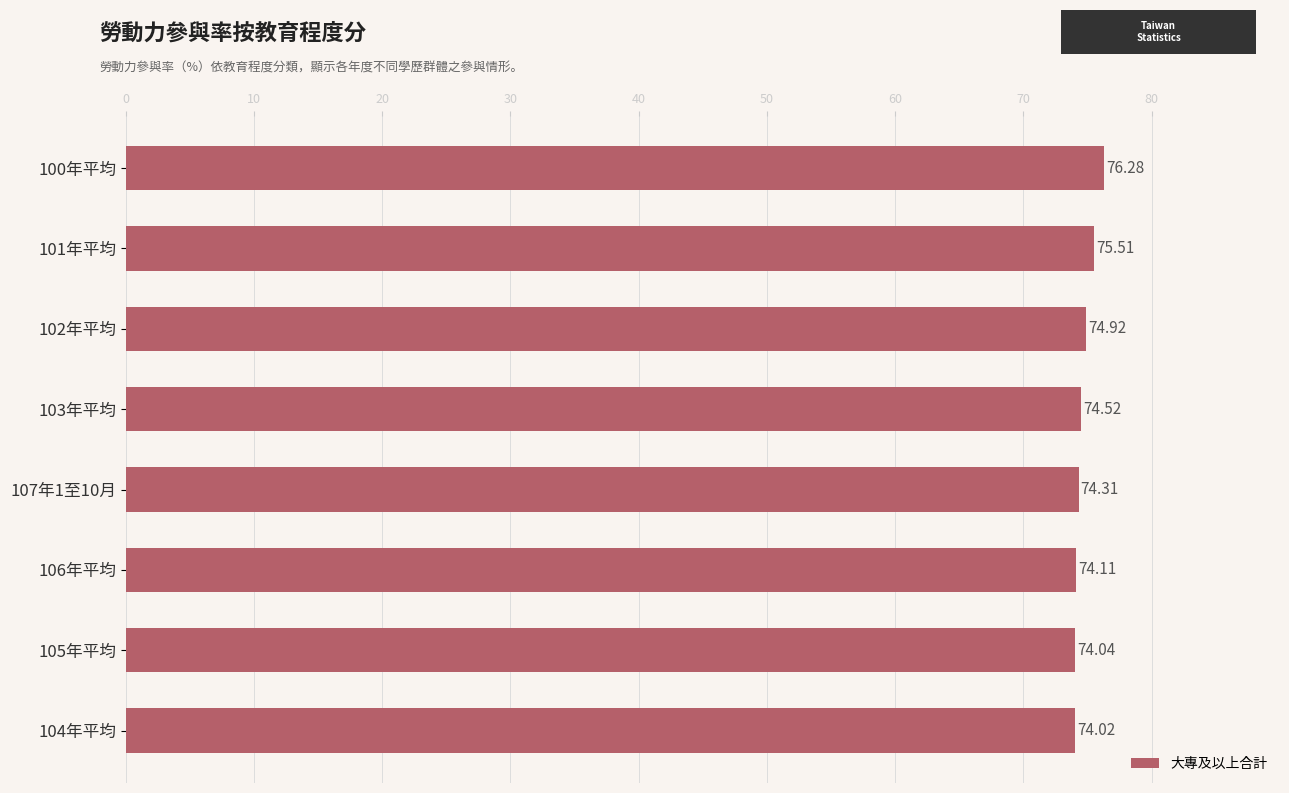

What is the sum of all values?

597.7